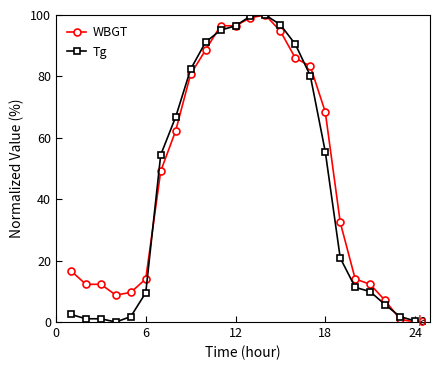

True or false: Tg has more than 0 points higher than both neighbors.

True